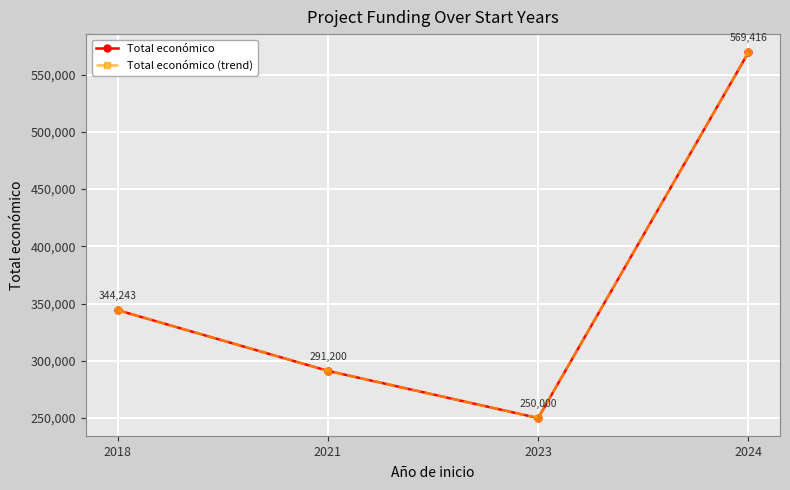

Where is the first local minimum for Total económico (trend)?

2023